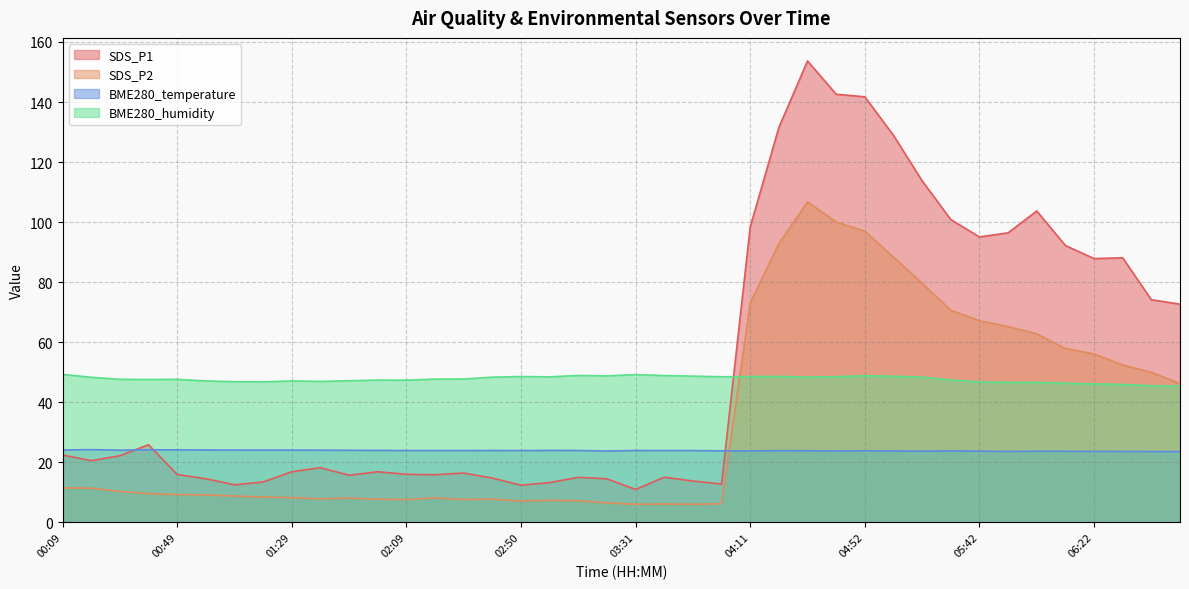

What is the difference between the SDS_P1 values at 02:30 and 01:59?

0.4